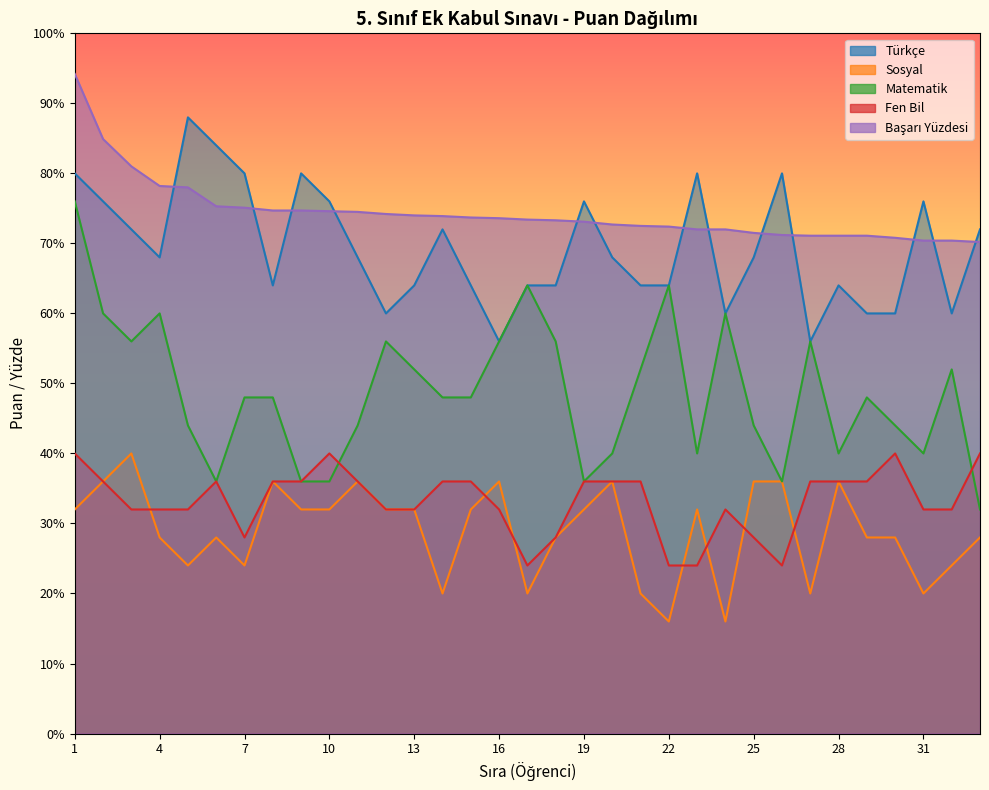

True or false: Fen Bil and Başarı Yüzdesi cross at least once.

False